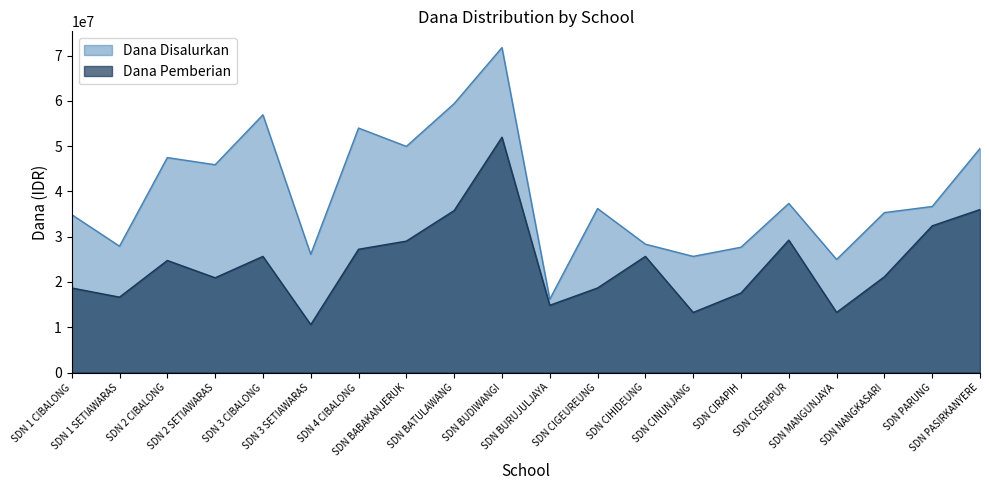

Which series has the largest total across all categories?

Dana Disalurkan